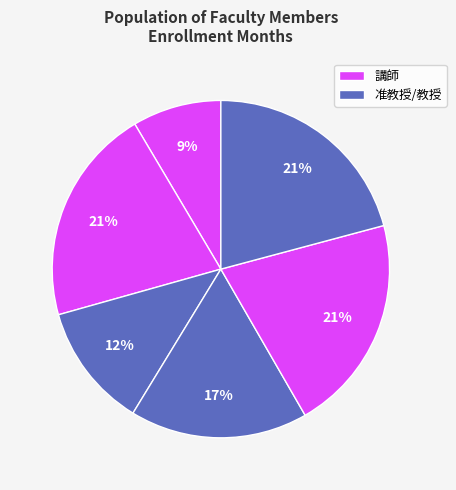

Is there any slice that represents more than half of the pie?

No